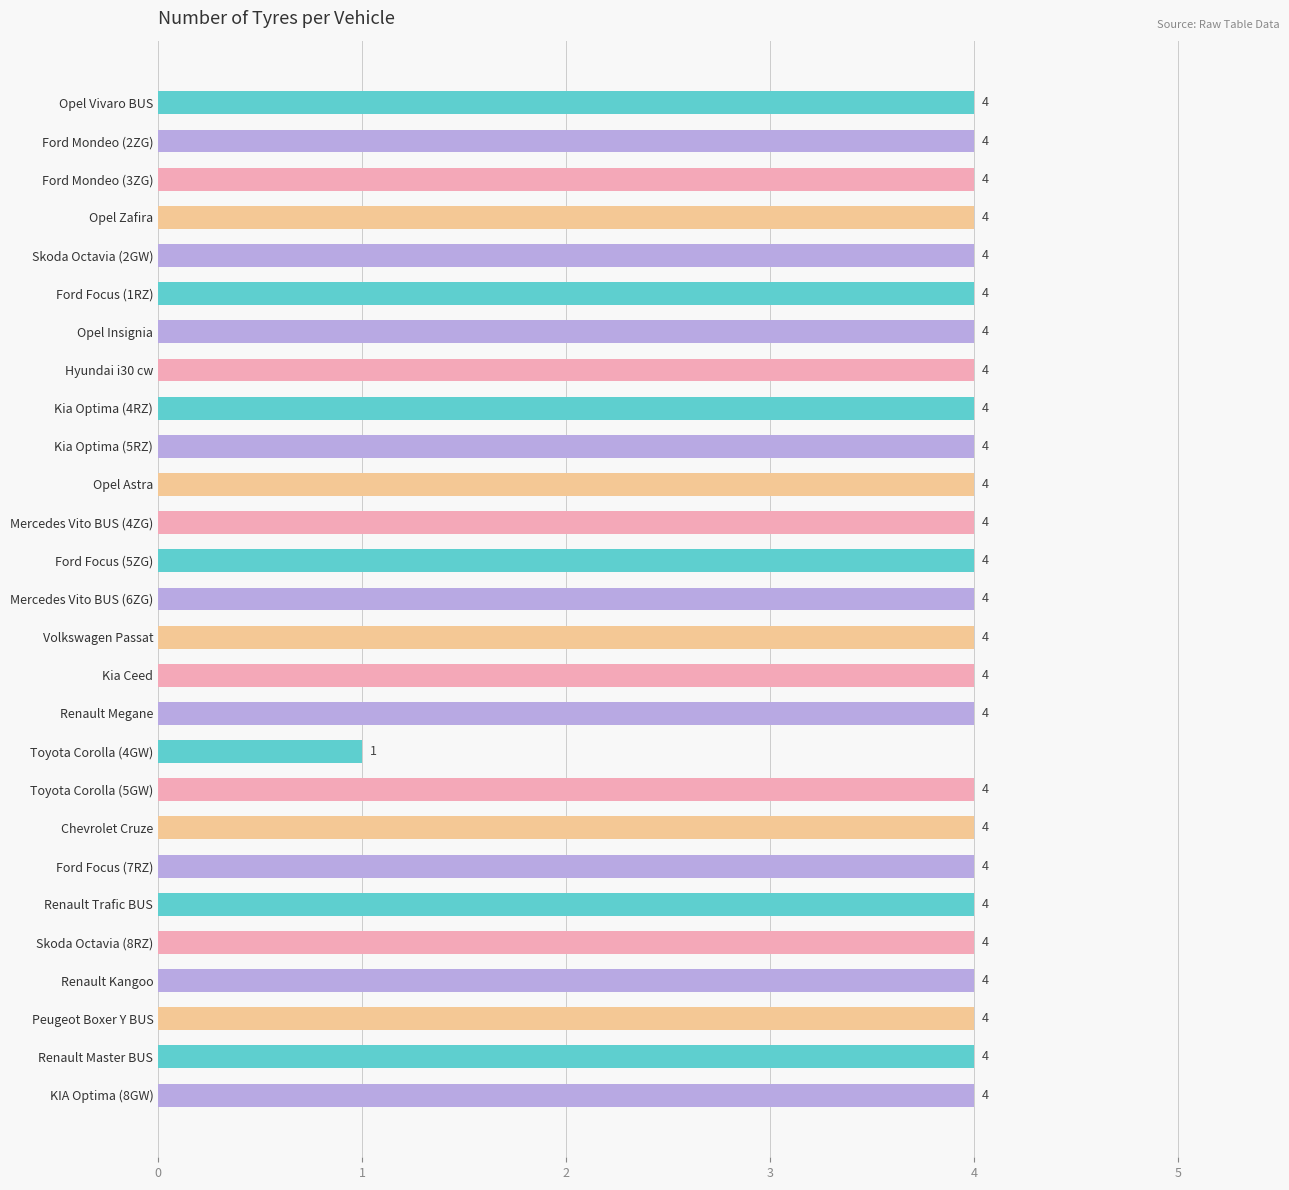

Is it true that the value at Renault Trafic BUS is 4?

True